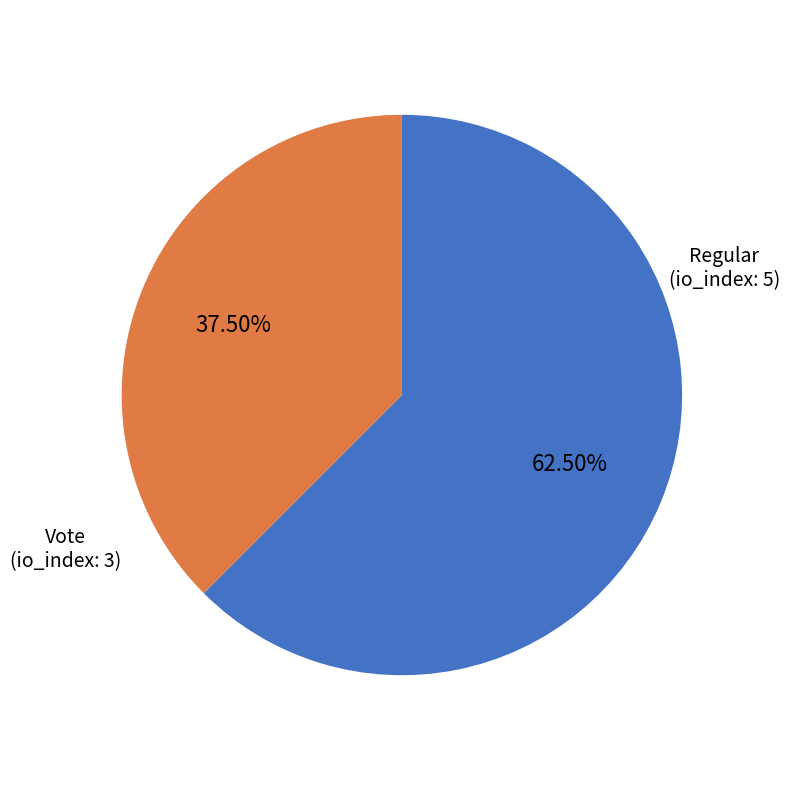

Does any single category account for the majority?

Yes